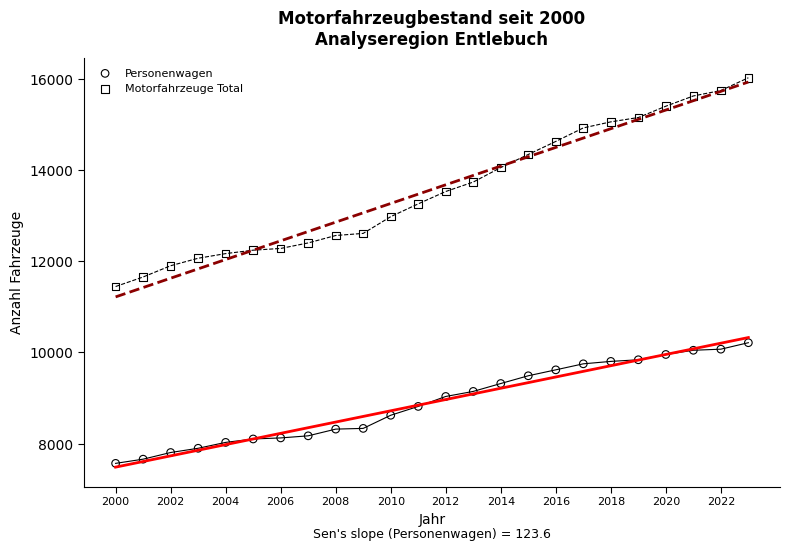

Which series contains the lowest Y value?

Personenwagen